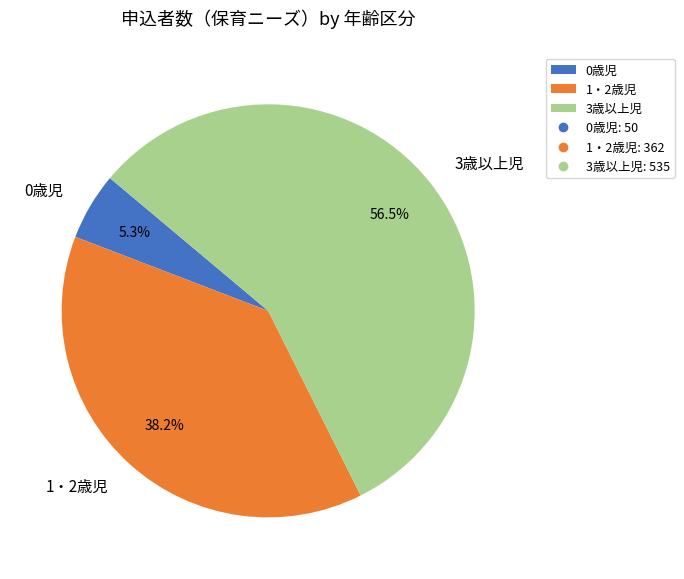

What is the change in value from 0歳児 to 3歳以上児?

+485